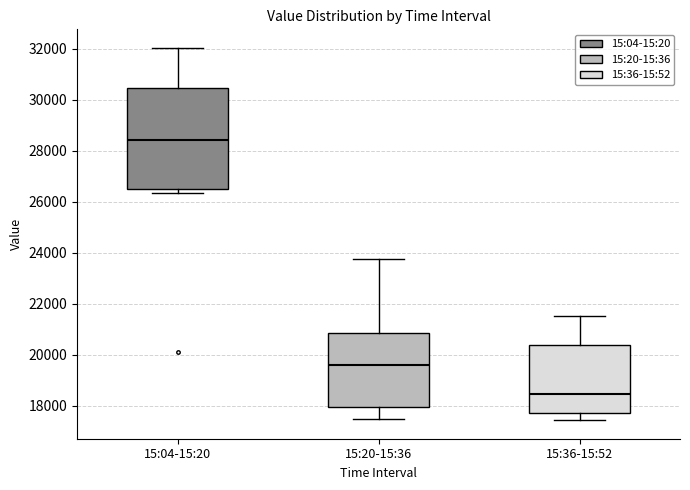

Which box's median line is the highest?

15:04-15:20